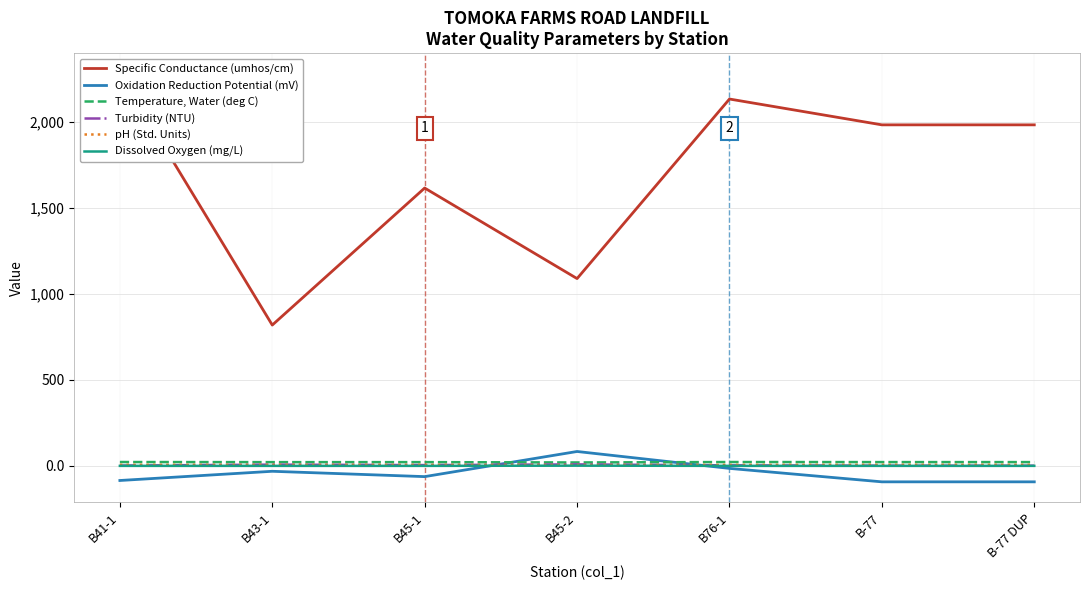

What is the average value of the Oxidation Reduction Potential (mV) series?

-42.2